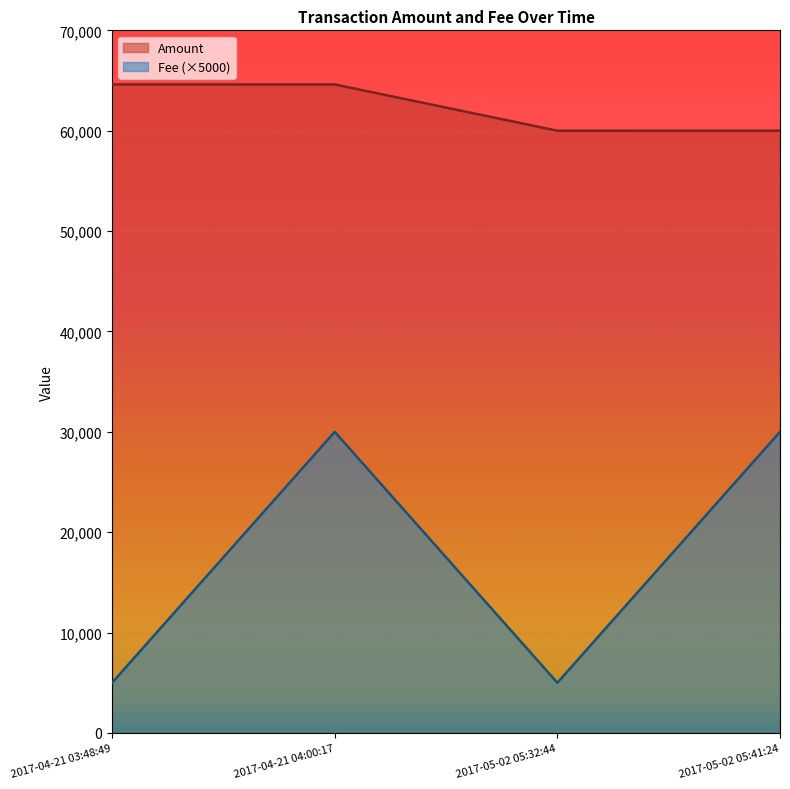

True or false: Fee has a value of 8434 at 2017-04-21 03:48:49.

False